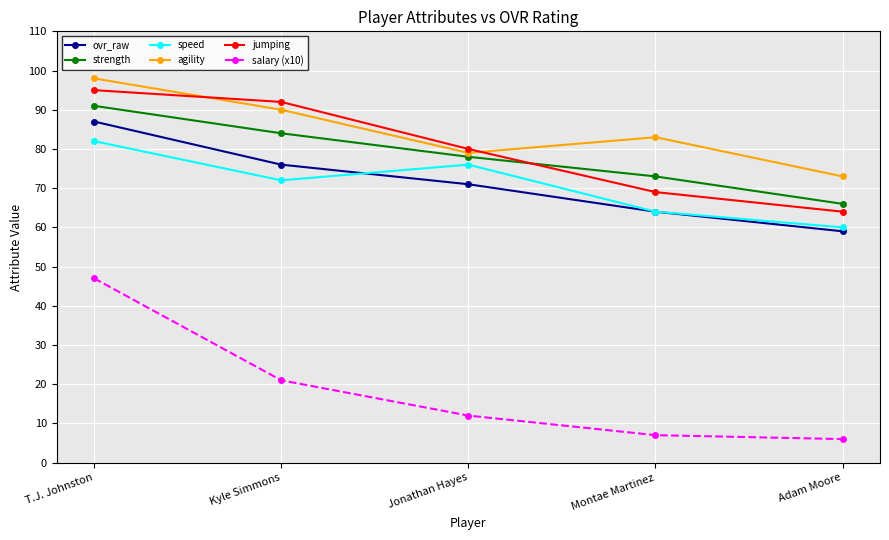

At Adam Moore, list the series in order from largest to smallest.

agility, strength, jumping, speed, ovr_raw, salary (x10)